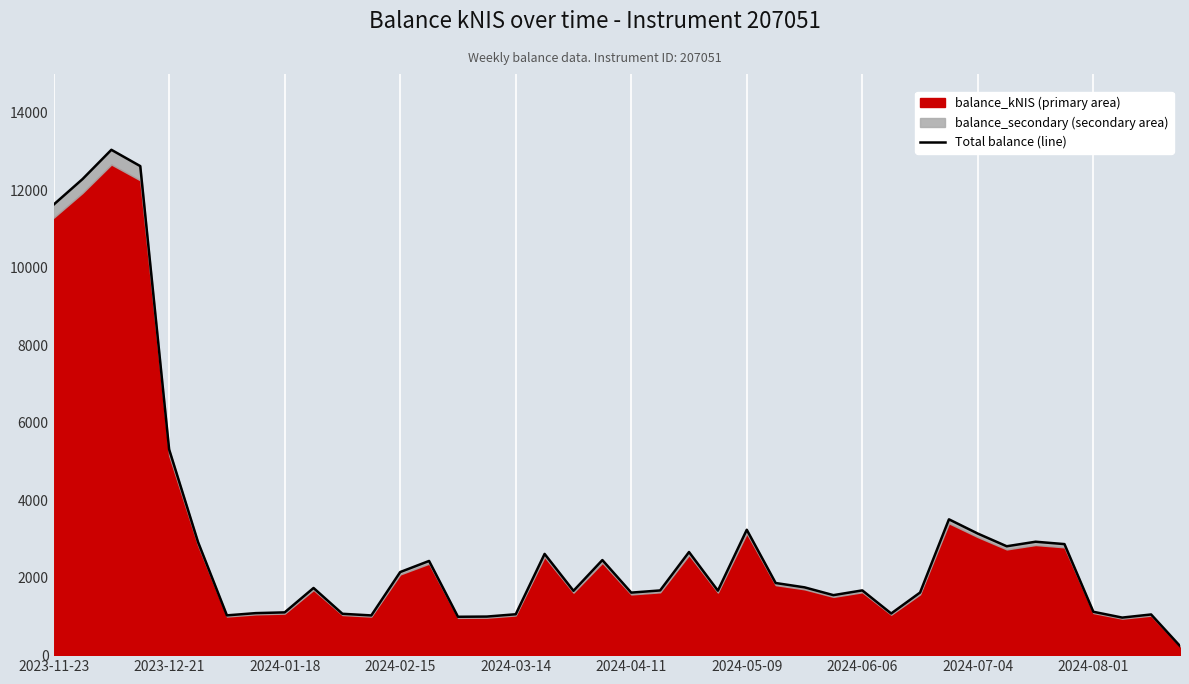

What position from the left is 2024-07-04?

33